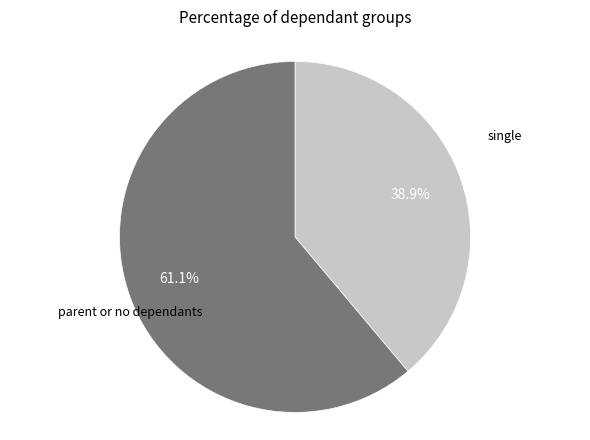

Is there a majority slice in this chart?

Yes